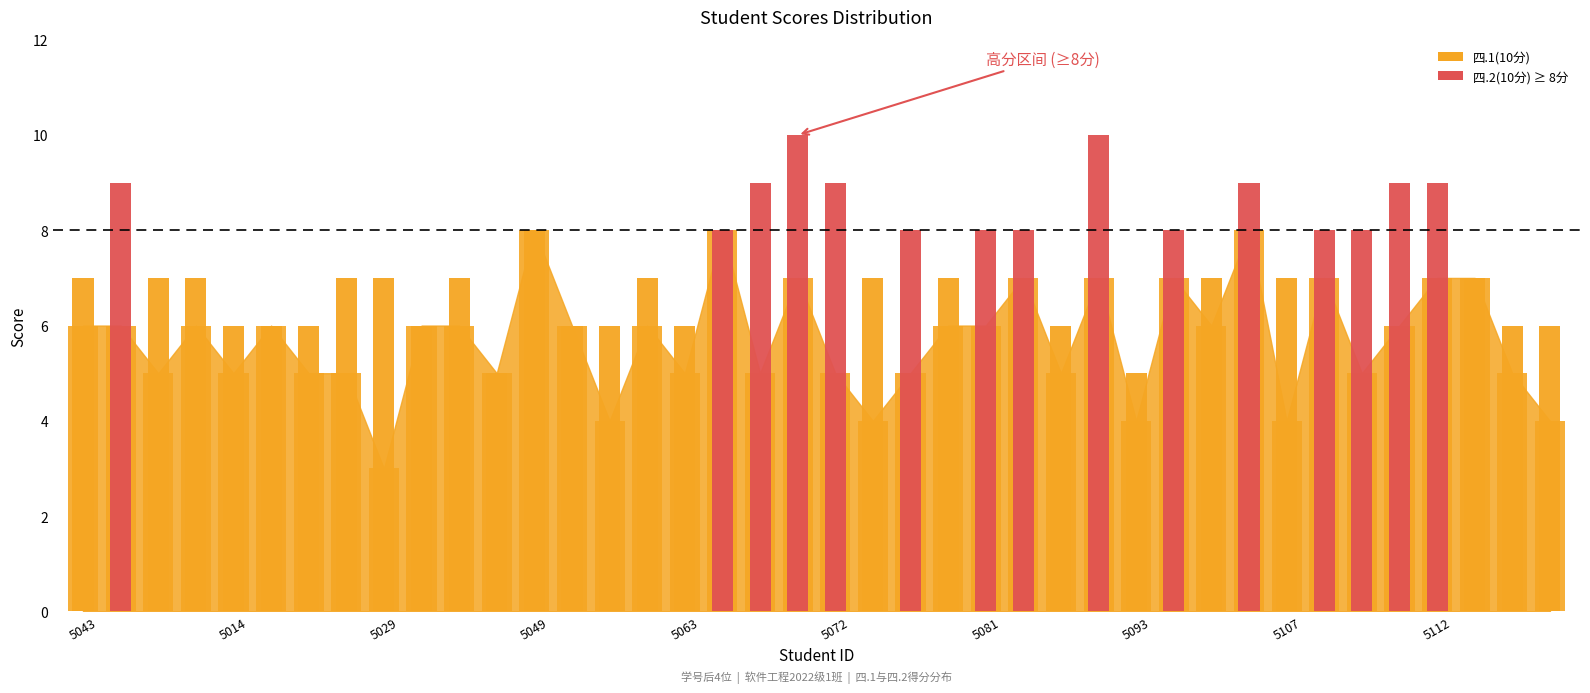

What is the difference between the values at 24 and 33?

1